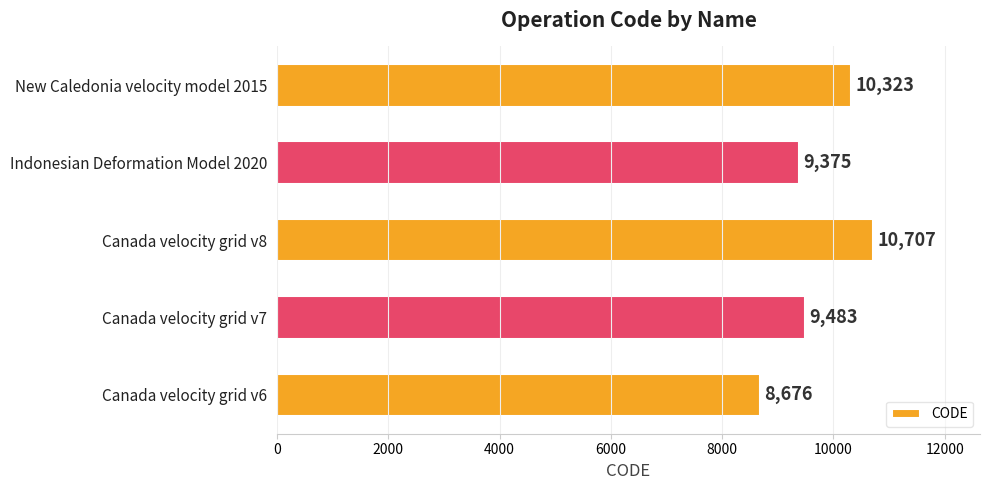

How many bars are there in total?

5